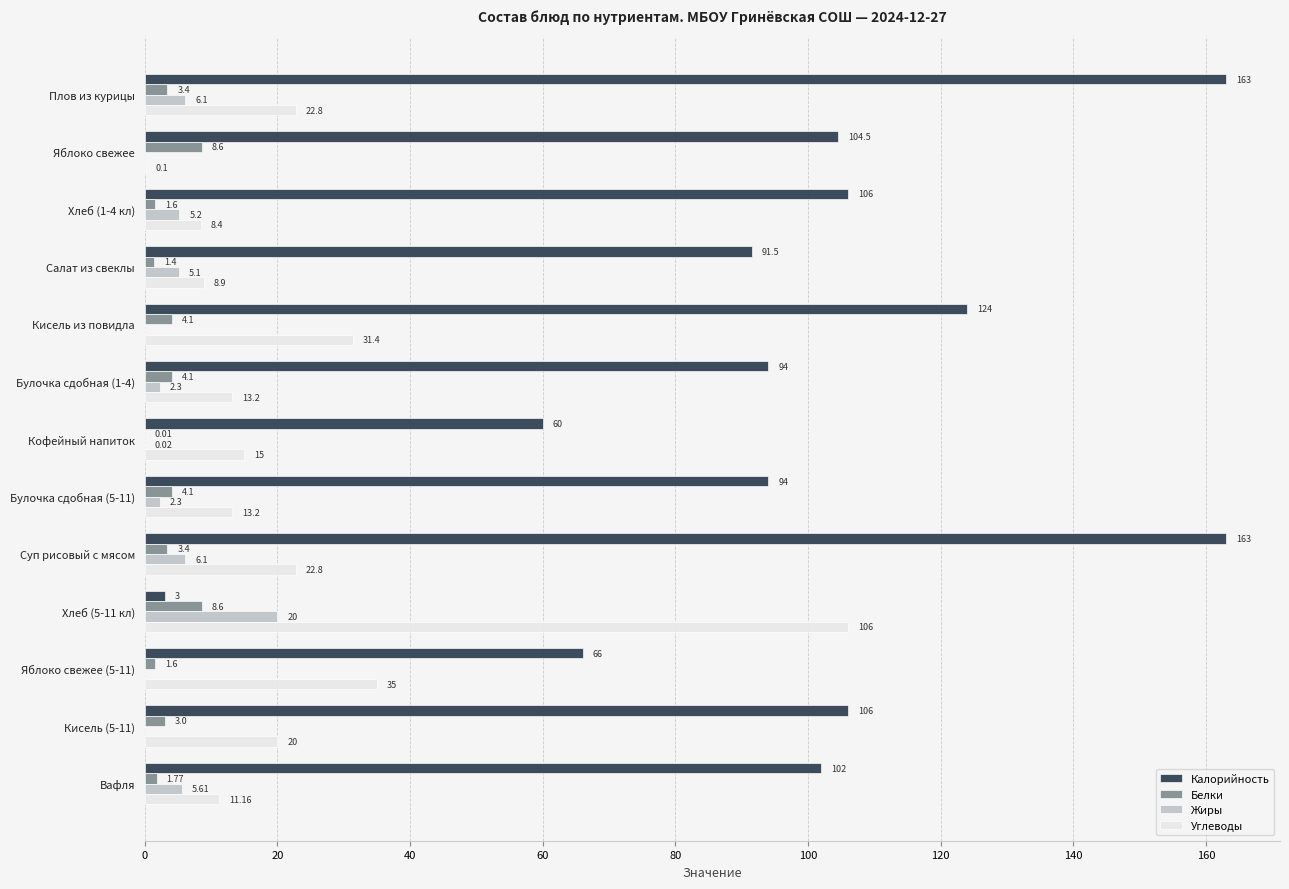

Is the value of Жиры at Вафля greater than the value of Углеводы at Салат из свеклы?

No